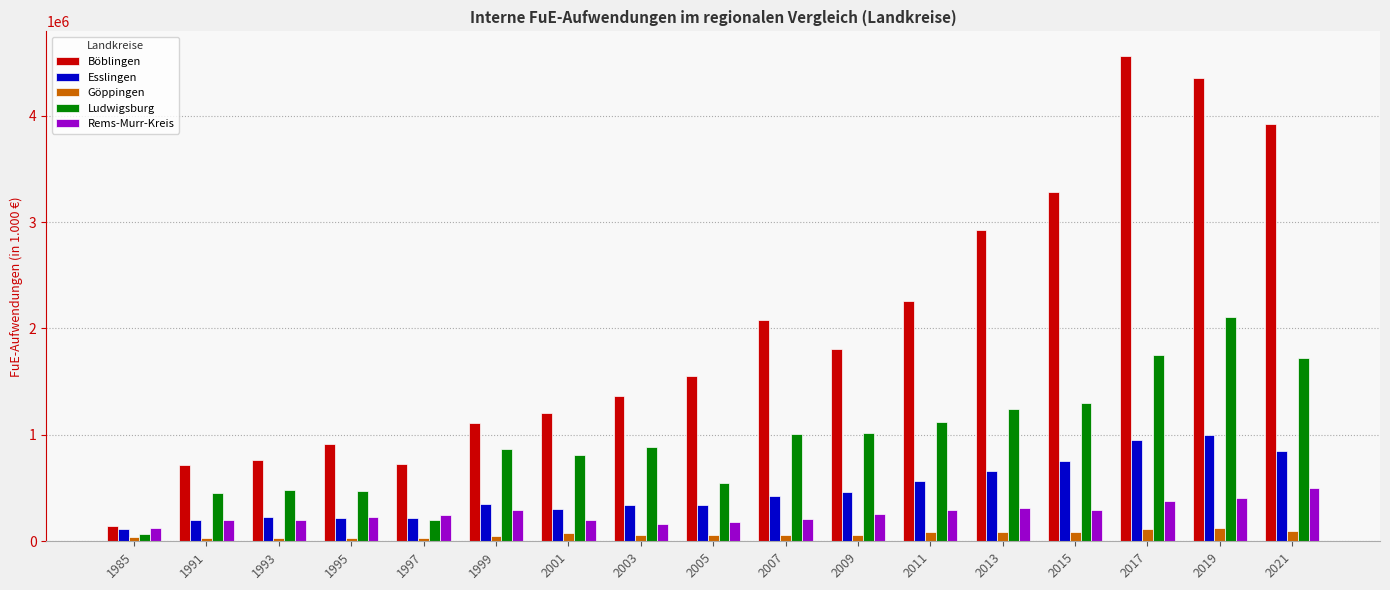

What is the highest value of the Böblingen series?

4563272.1